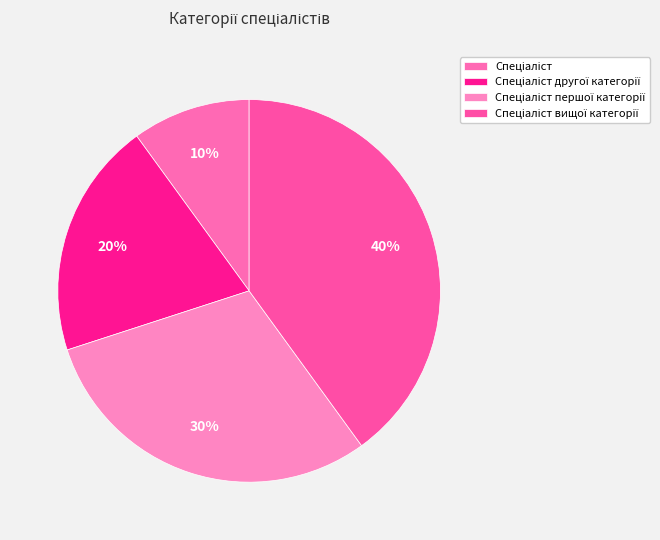

How many segments does this pie chart have?

4